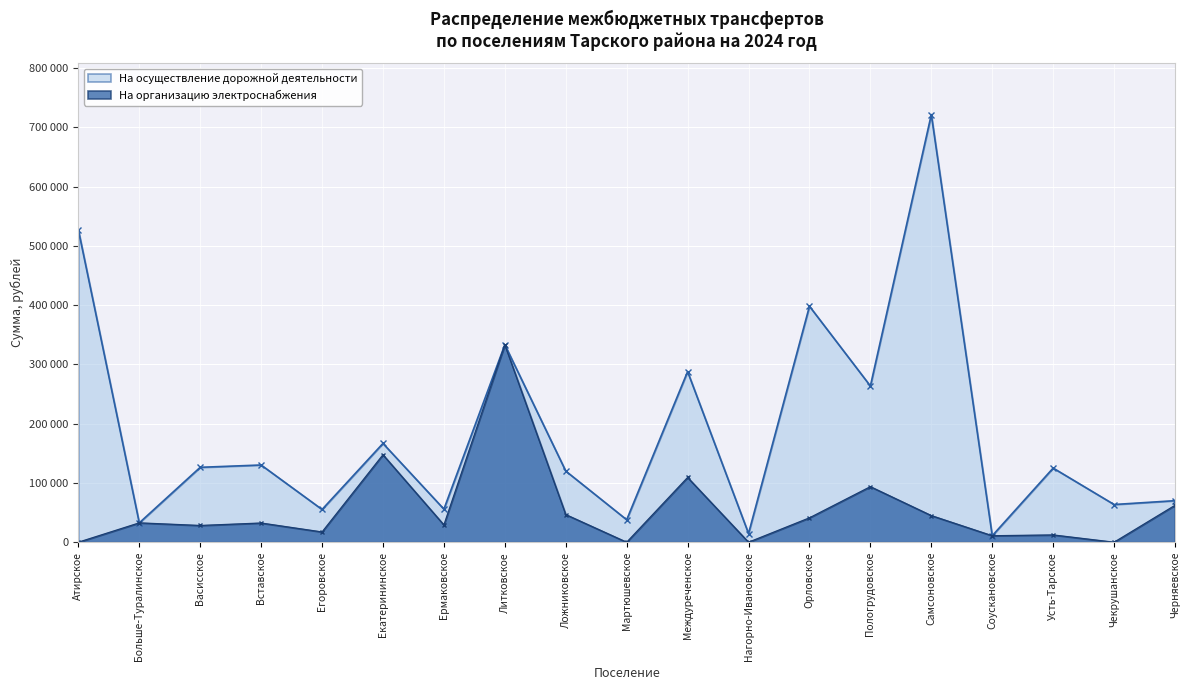

Approximately how many times larger is the value at Усть-Тарское compared to Черняевское?

0.2